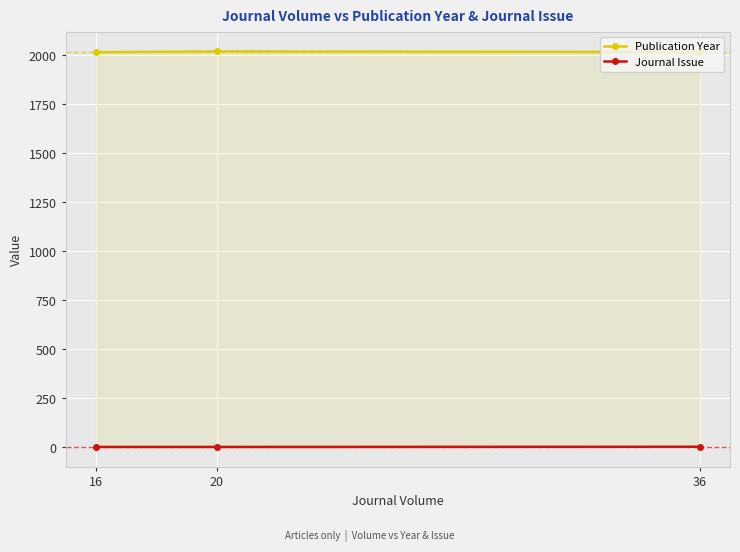

Which series has the largest total across all categories?

Publication Year